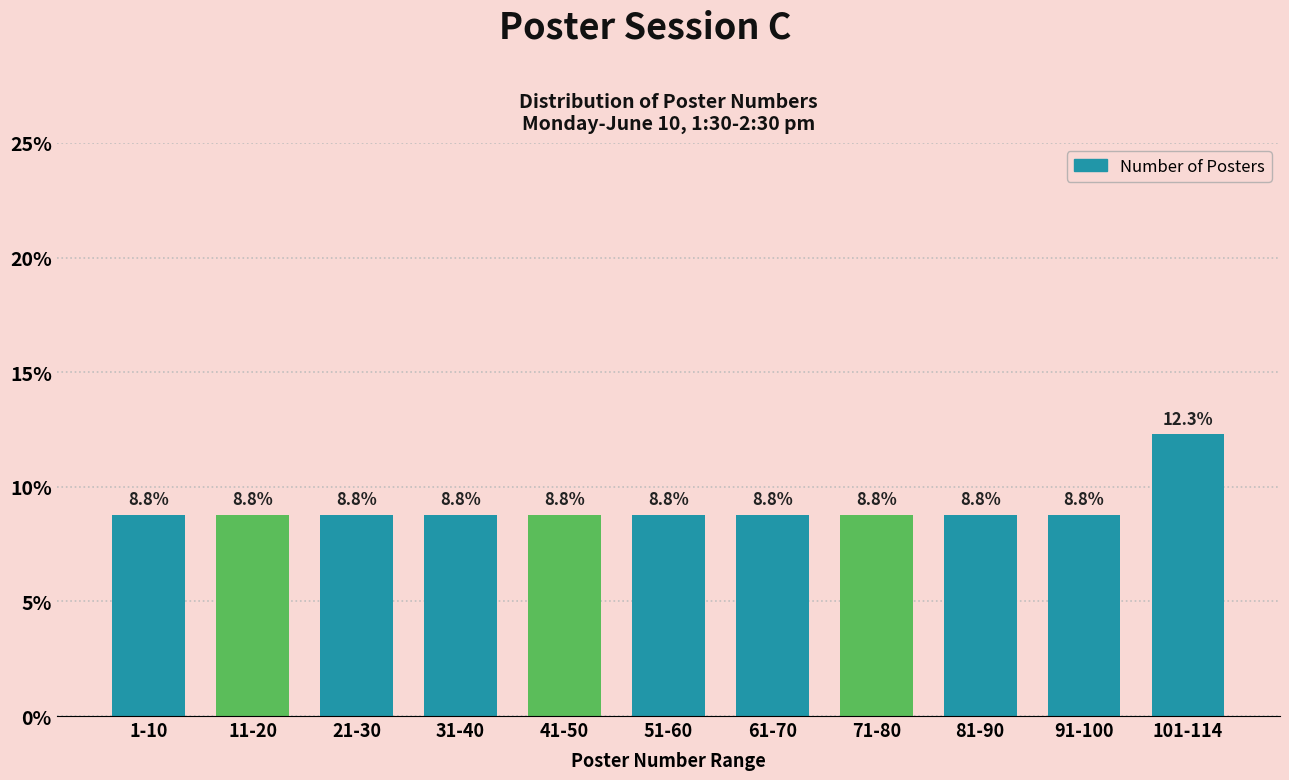

Reading left to right, extract all data points from this chart.

8.8	8.8	8.8	8.8	8.8	8.8	8.8	8.8	8.8	8.8	12.3